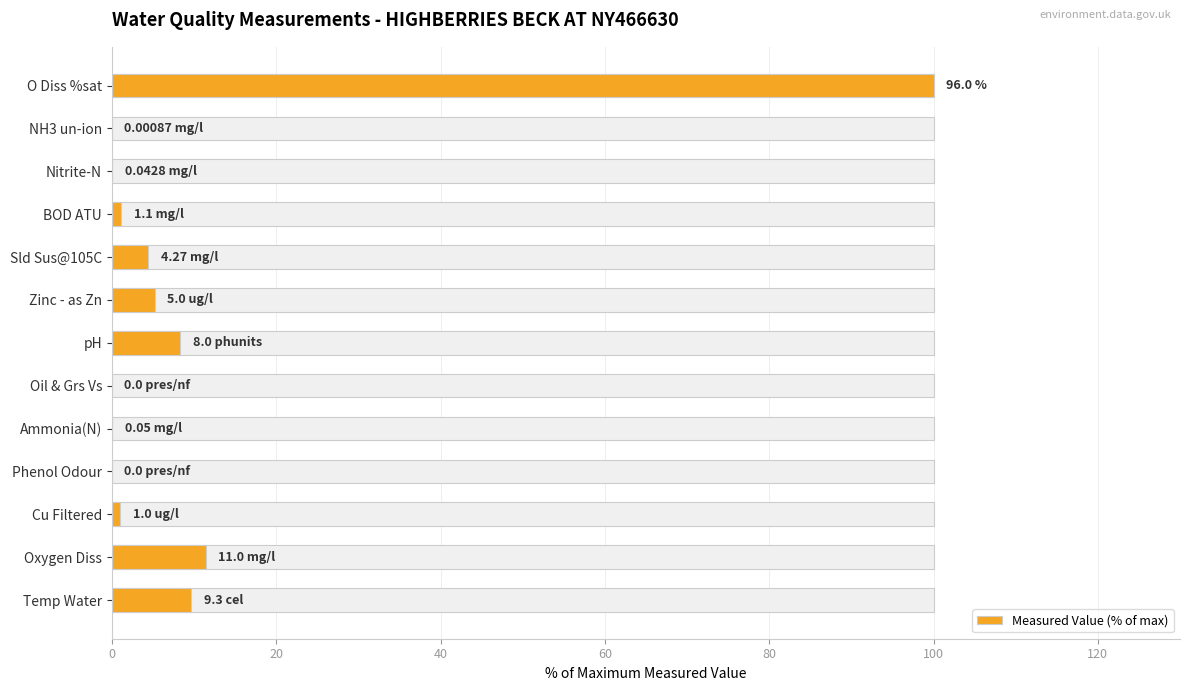

The value at Oxygen Diss is 11.5. True or false?

True